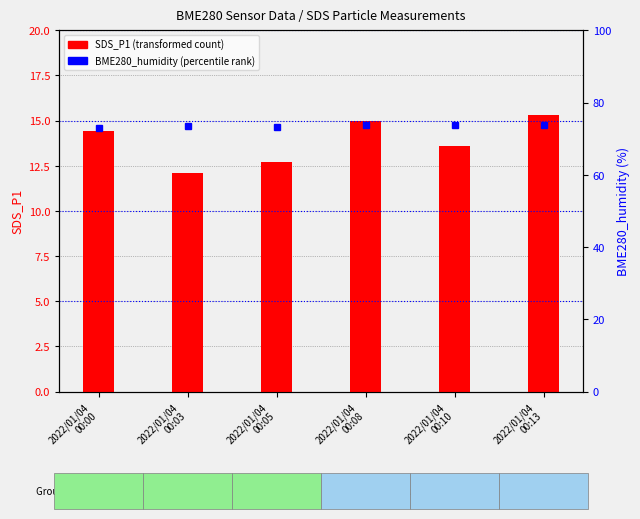

At how many categories does at least one series exceed 31?

6